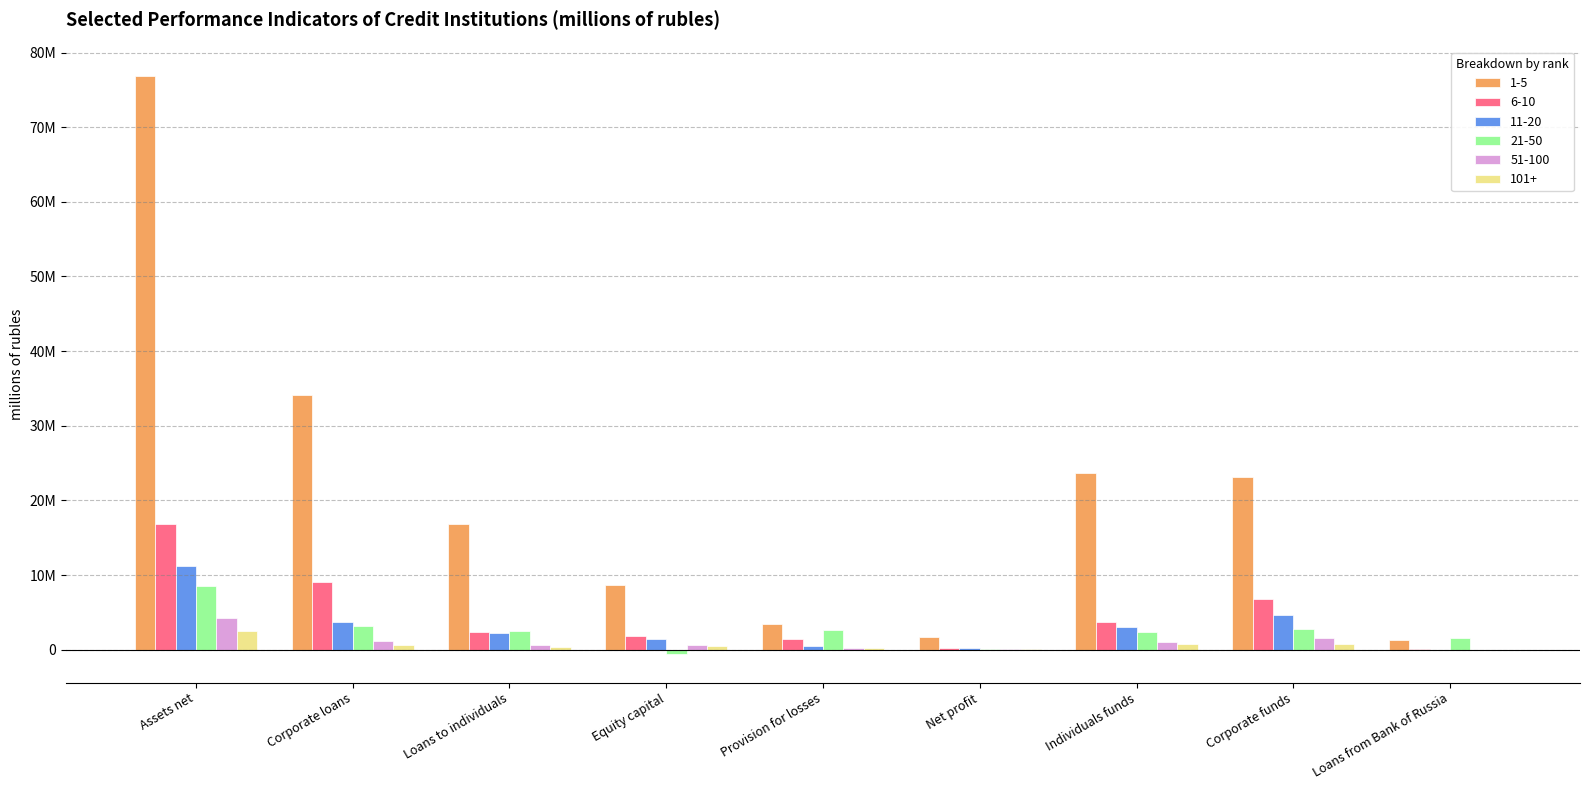

What is the difference between the maximum and minimum values in the 6-10 series?

16718155.8